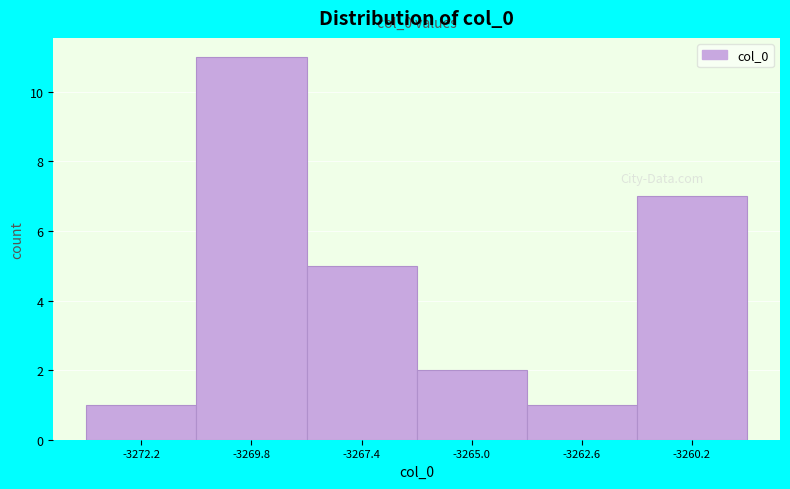

Which range on the x-axis has the tallest bar?

-3271.0 to -3268.5